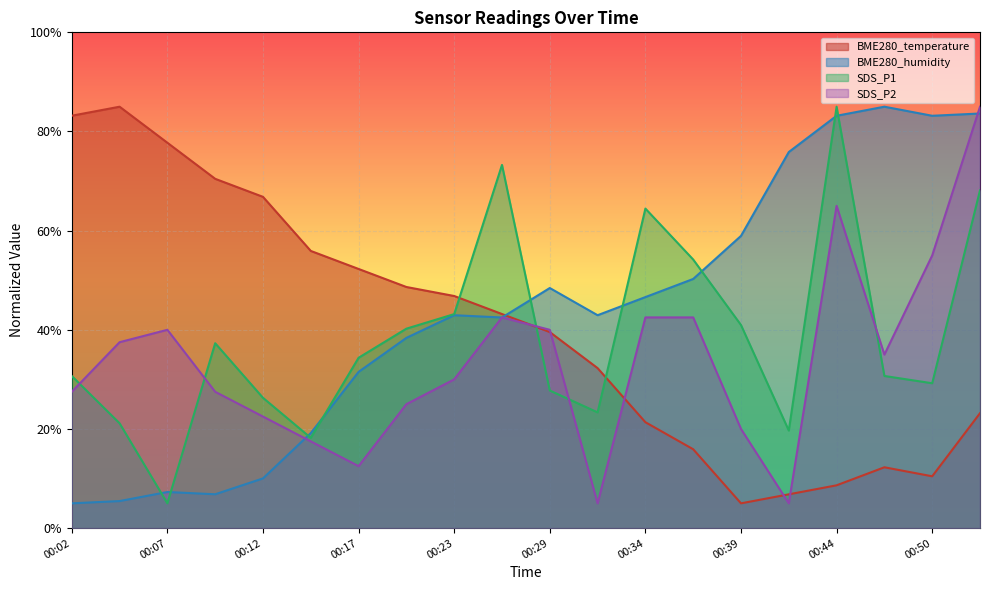

What is the difference between the BME280_humidity values at 00:29 and 00:39?

10.5